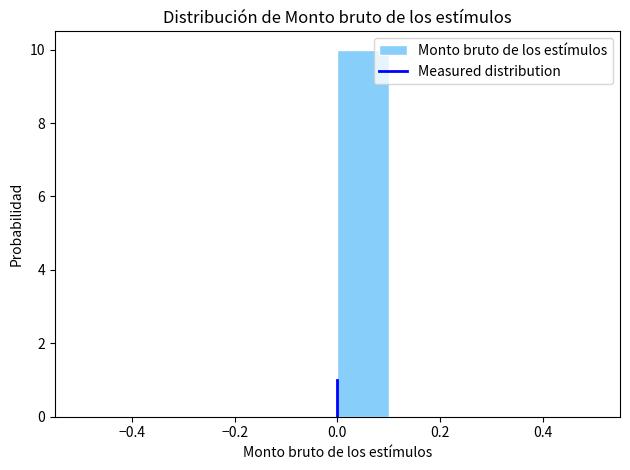

Reading left to right, transcribe this chart: for each bar, give the range it covers on the x-axis and its height. The values are not printed on the chart, so give them approximately, as read against the axis.

-0.5 to -0.4: 0
-0.4 to -0.3: 0
-0.3 to -0.2: 0
-0.2 to -0.1: 0
-0.1 to 0.0: 0
0.0 to 0.1: 10
0.1 to 0.2: 0
0.2 to 0.3: 0
0.3 to 0.4: 0
0.4 to 0.5: 0